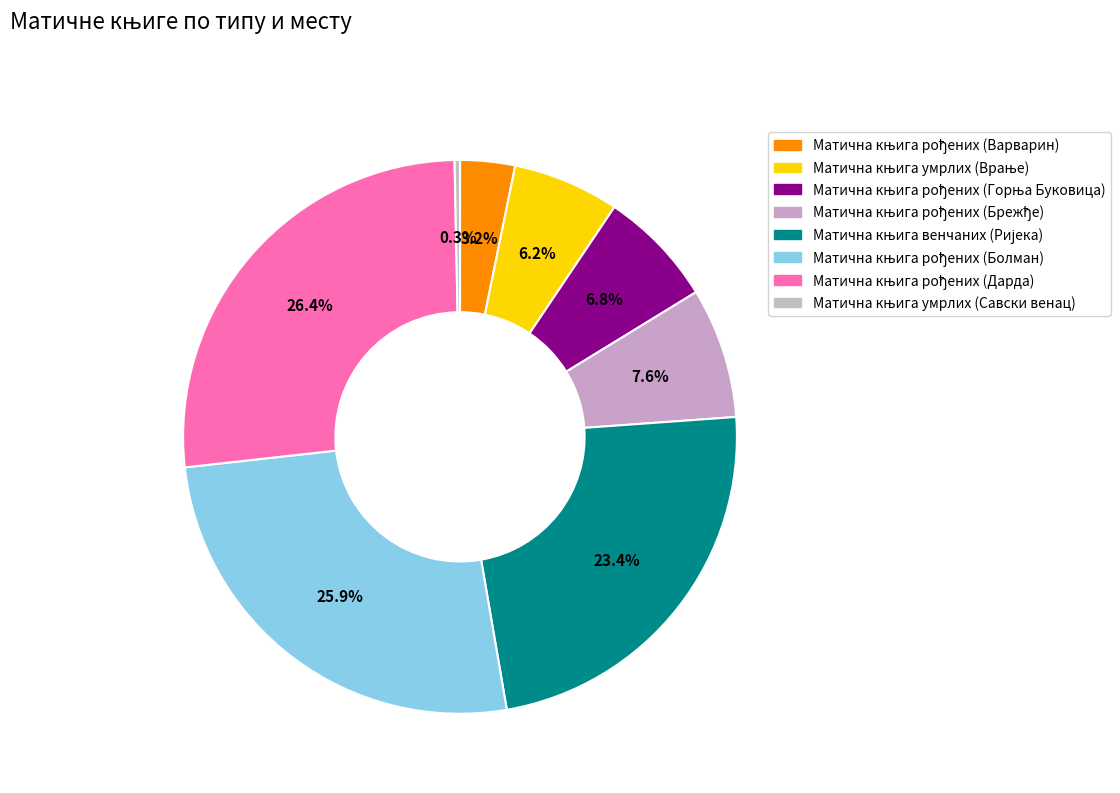

Rank the categories by value from lowest to highest.

Матична књига умрлих (Савски венац), Матична књига рођених (Варварин), Матична књига умрлих (Врање), Матична књига рођених (Горња Буковица), Матична књига рођених (Брежђе), Матична књига венчаних (Ријека), Матична књига рођених (Болман), Матична књига рођених (Дарда)